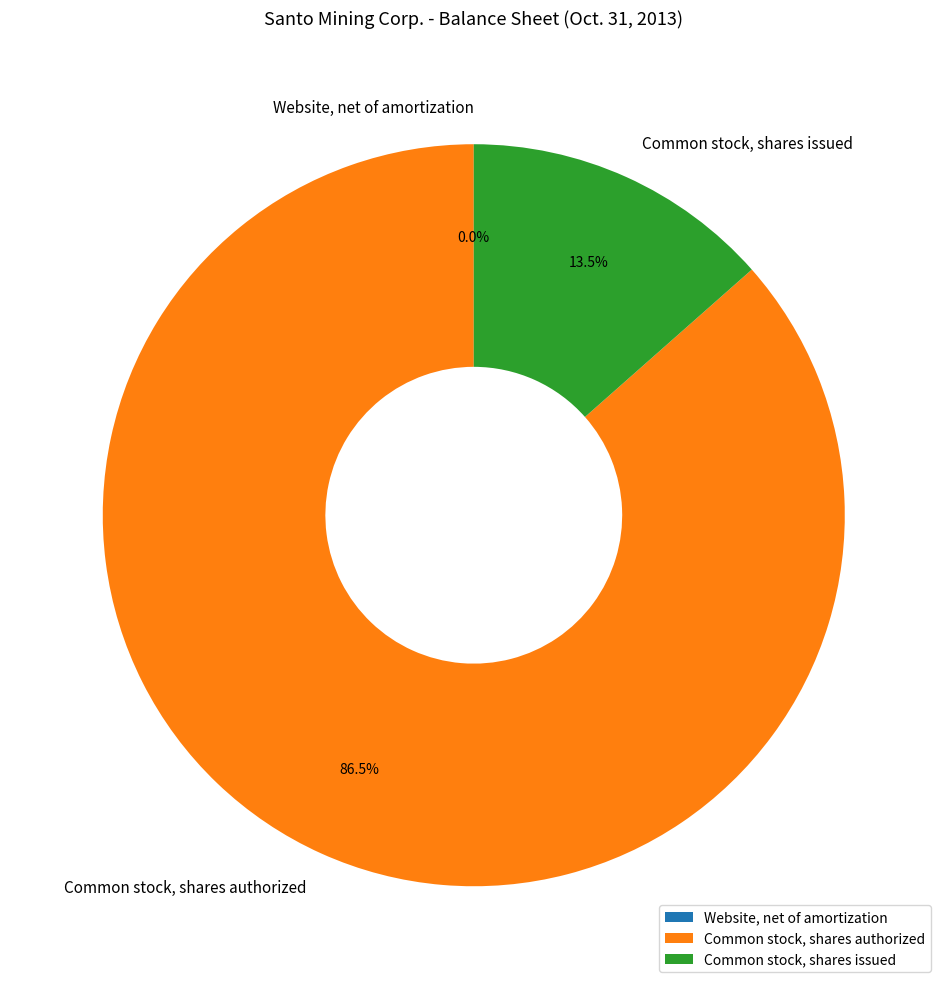

Do Common stock, shares authorized and Common stock, shares issued together represent more than half of the pie?

Yes